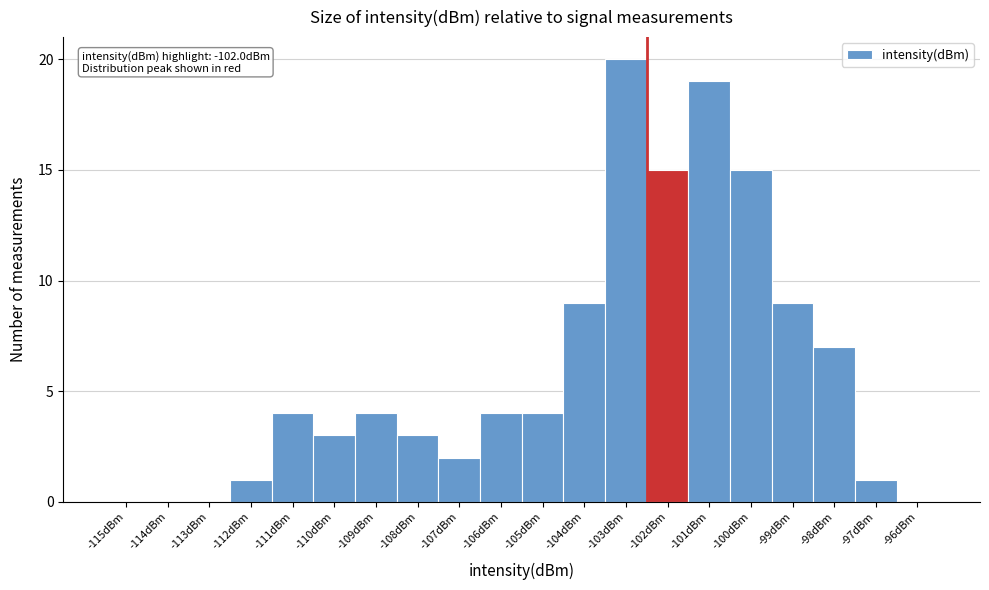

Reading left to right, transcribe all the data shown in this chart.

-115dBm=0	-114dBm=0	-113dBm=0	-112dBm=1	-111dBm=4	-110dBm=3	-109dBm=4	-108dBm=3	-107dBm=2	-106dBm=4	-105dBm=4	-104dBm=9	-103dBm=20	-102dBm=15	-101dBm=19	-100dBm=15	-99dBm=9	-98dBm=7	-97dBm=1	-96dBm=0